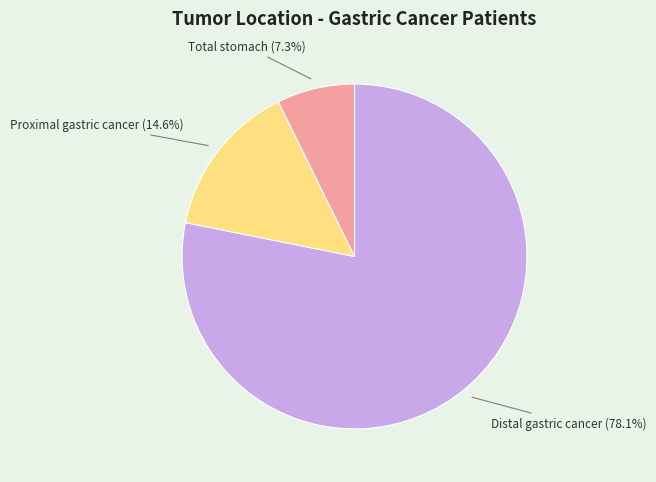

Is there any slice that represents more than half of the pie?

Yes